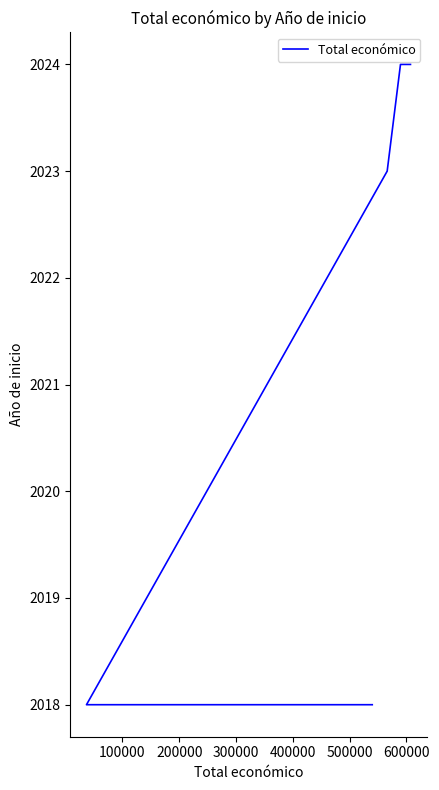

What is the sum of the values at 200000 and 300000?

4047